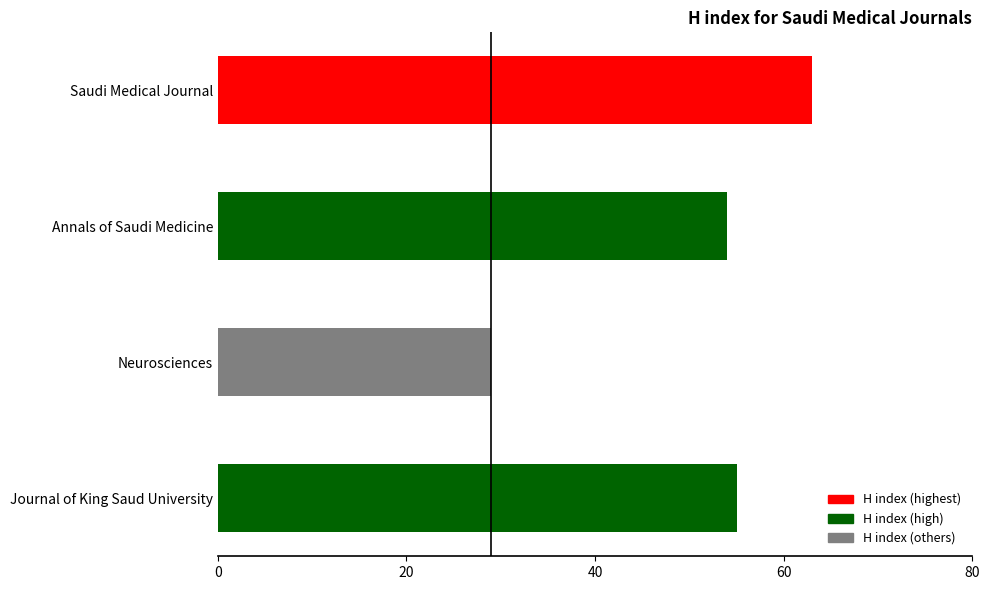

What is the maximum value shown in the chart?

63